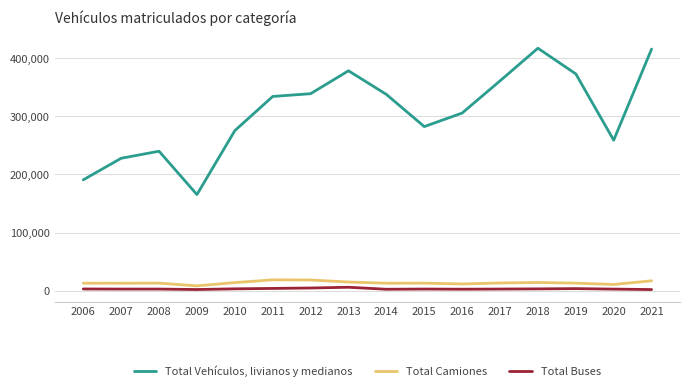

Count the number of data series in this chart.

3